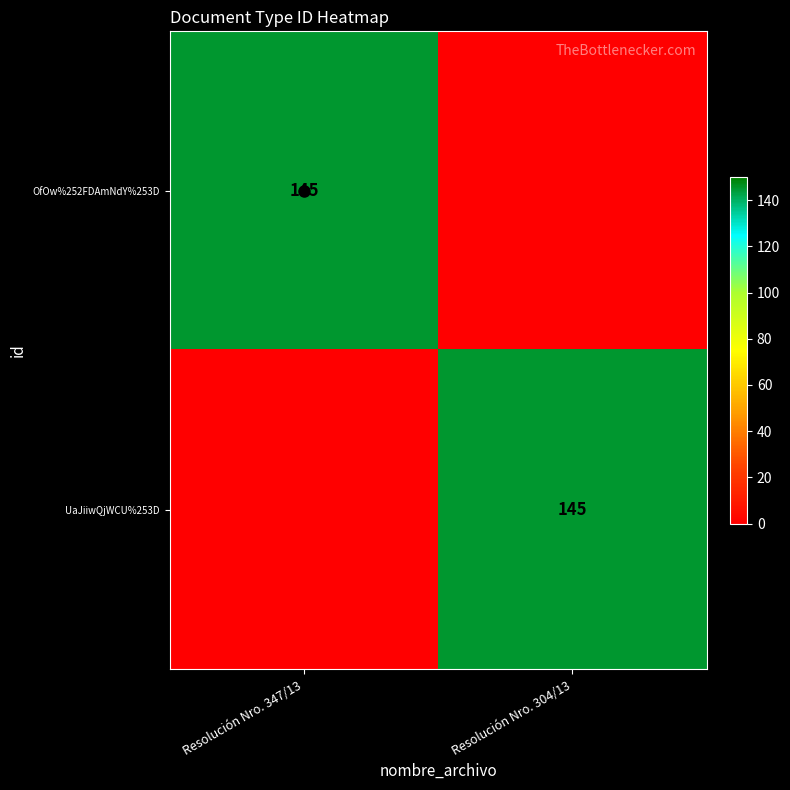

What is the average value of the OfOw%252FDAmNdY%253D series?

72